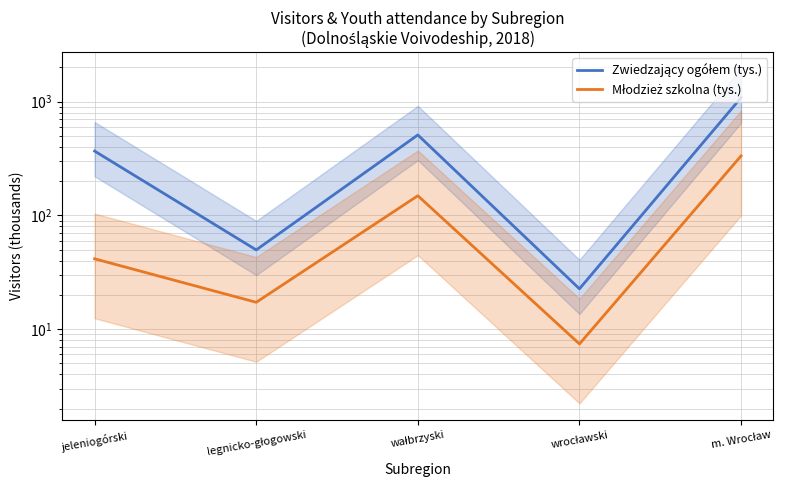

What is the difference between the second highest and minimum values in the Młodzież szkolna (tys.) series?

141.5